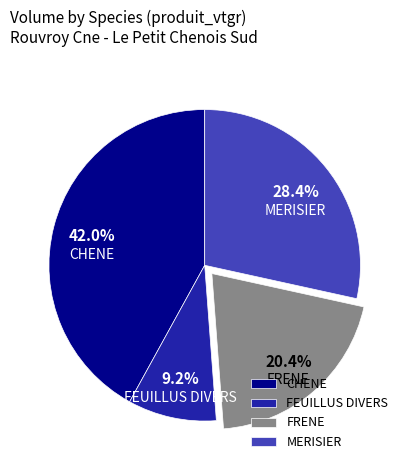

True or false: FEUILLUS DIVERS accounts for 1% of the total.

False